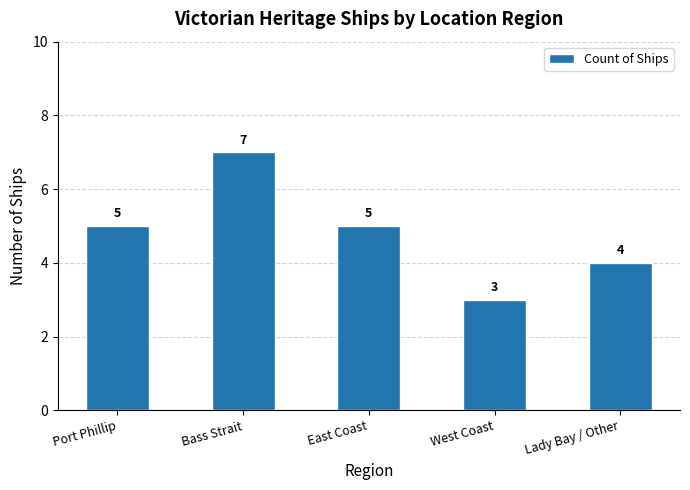

What is the greatest value displayed?

7